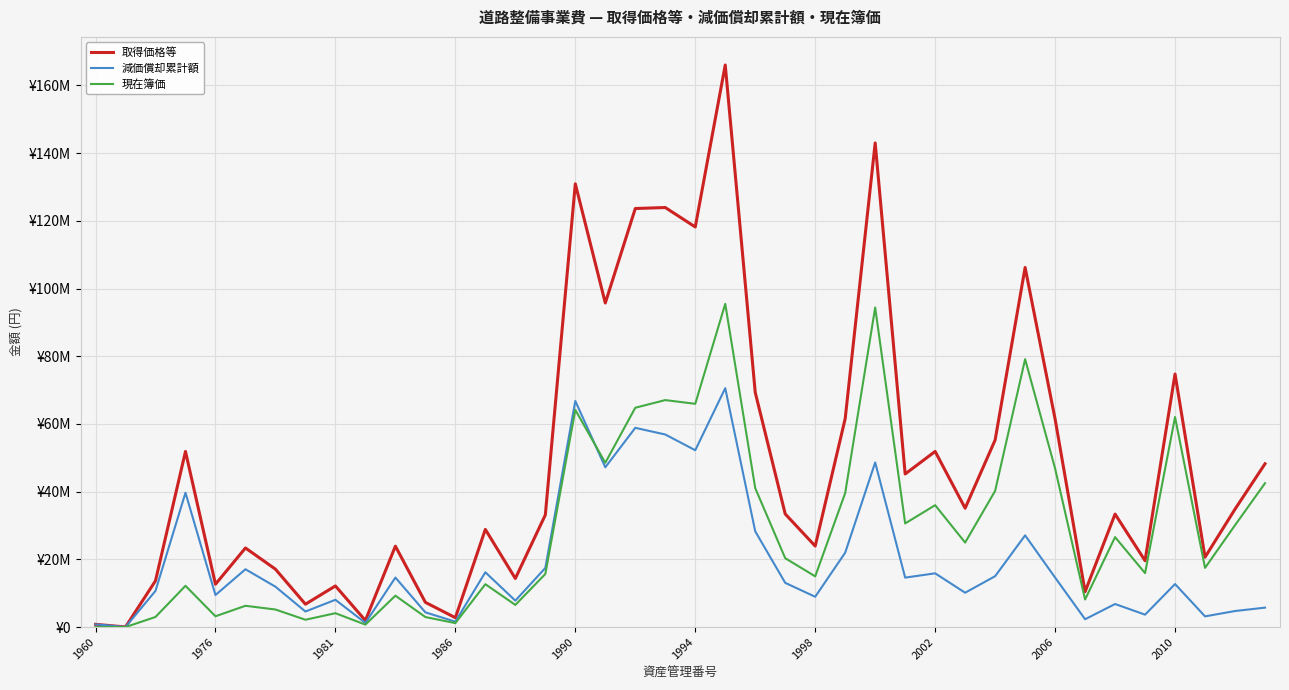

Does the chart have visible grid lines?

Yes